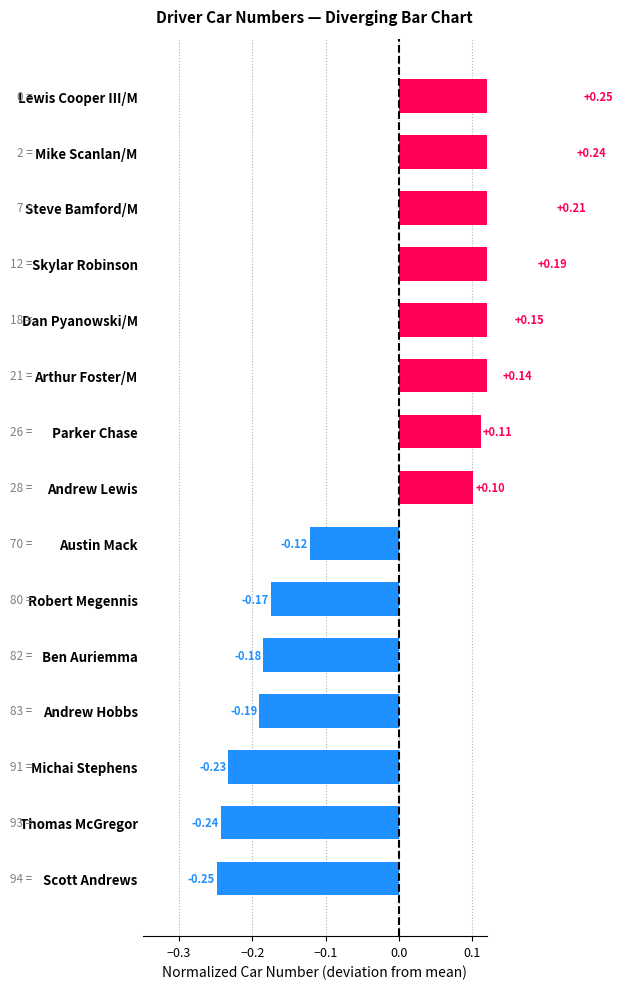

What is the difference between the maximum and minimum values?

0.5